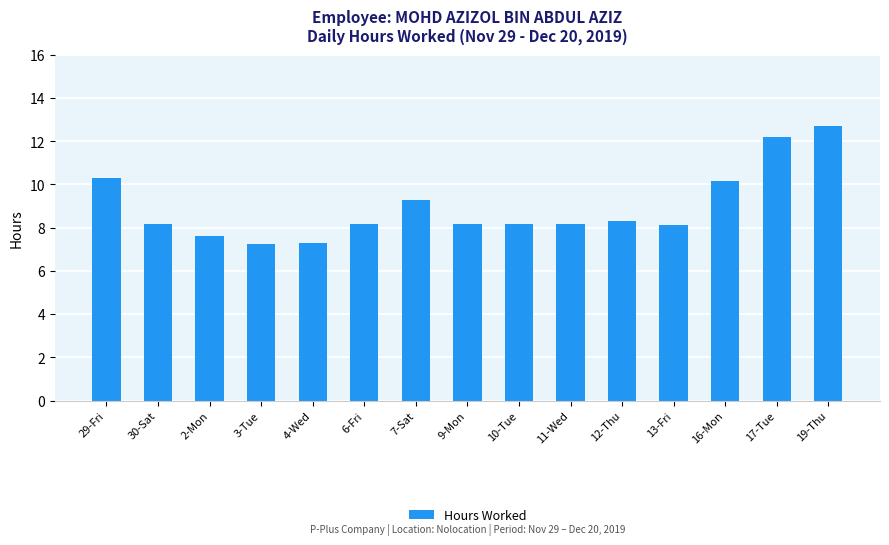

What is the greatest value displayed?

12.7